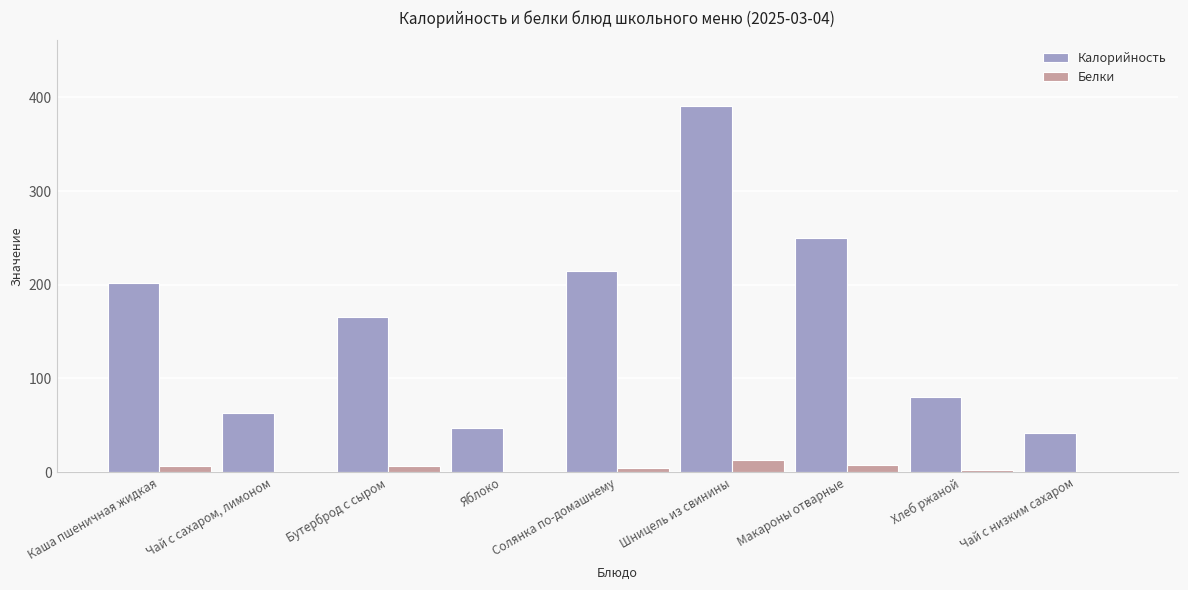

Which category has the highest value in the Калорийность series?

Шницель из свинины